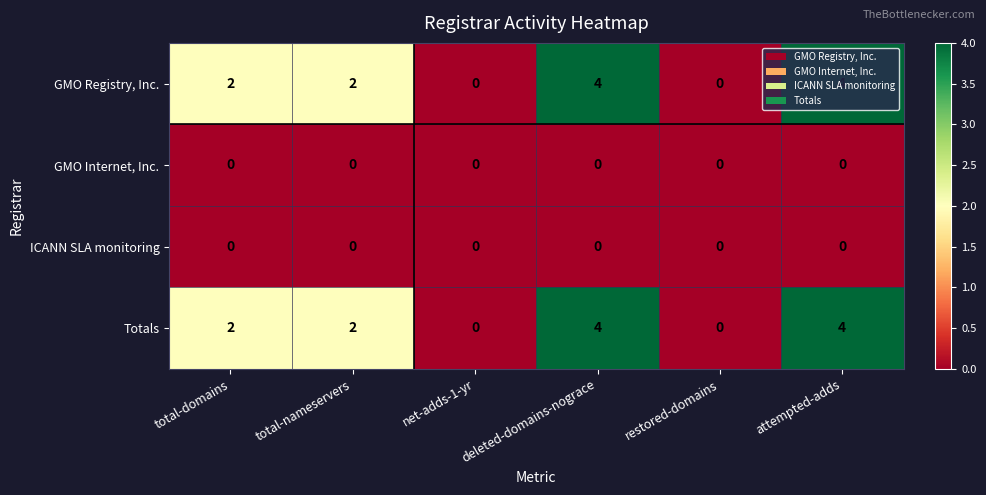

Count the GMO Registry, Inc. values in the range 0 to 4.

6